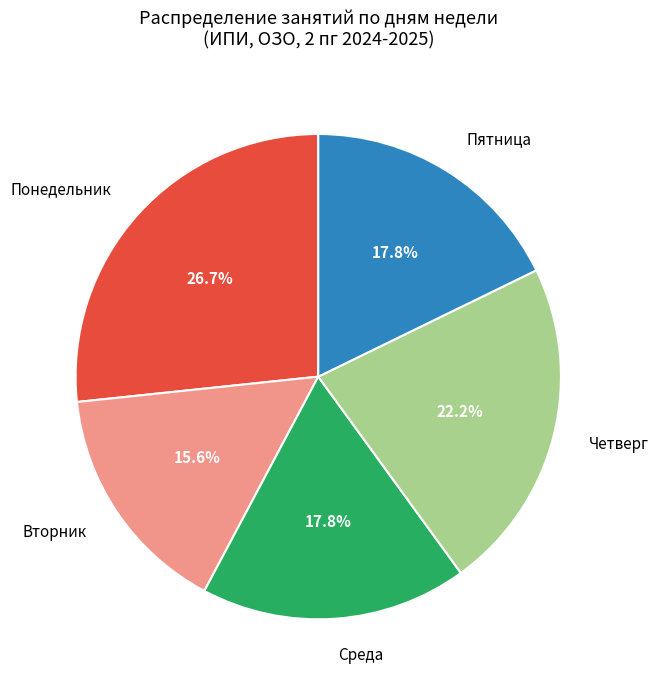

How many slices are in this pie chart?

5